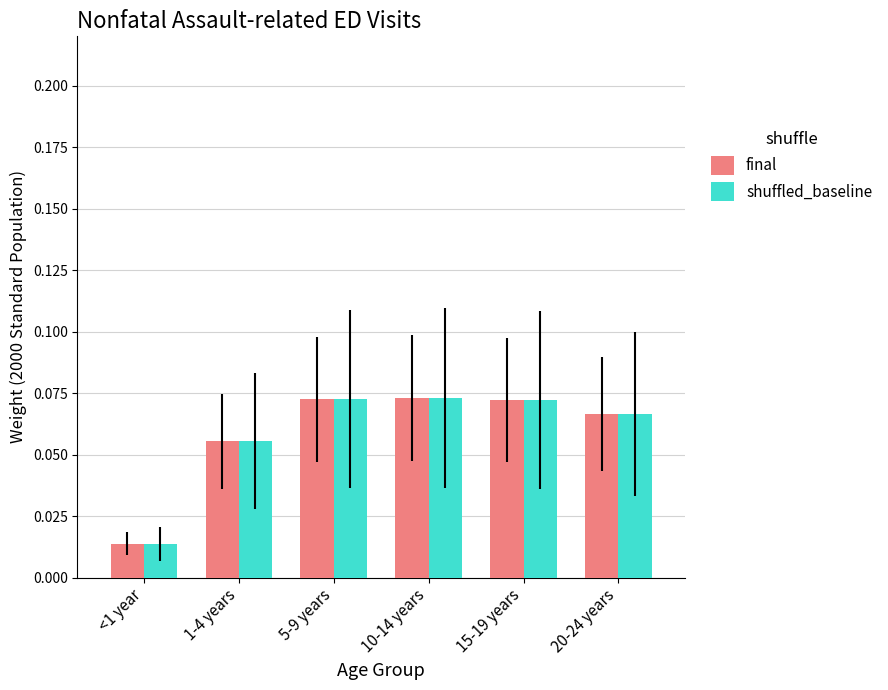

Is the value of final at 20-24 years greater than the value of shuffled_baseline at <1 year?

Yes